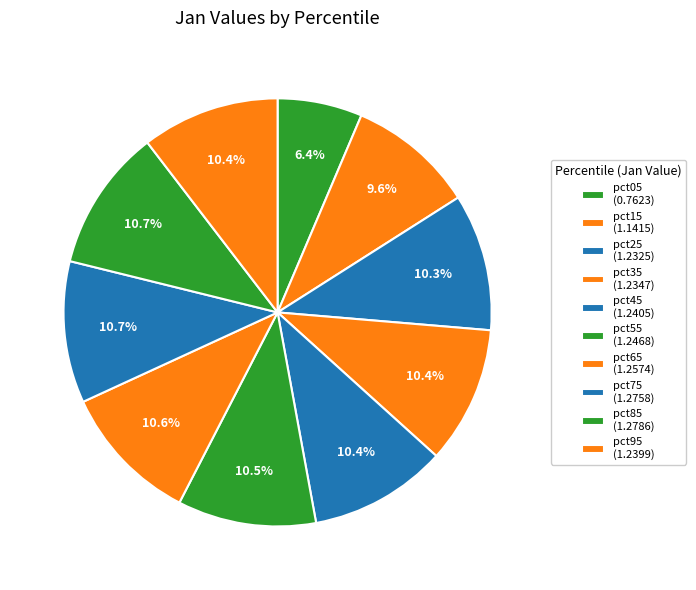

Count the number of slices in the pie.

10